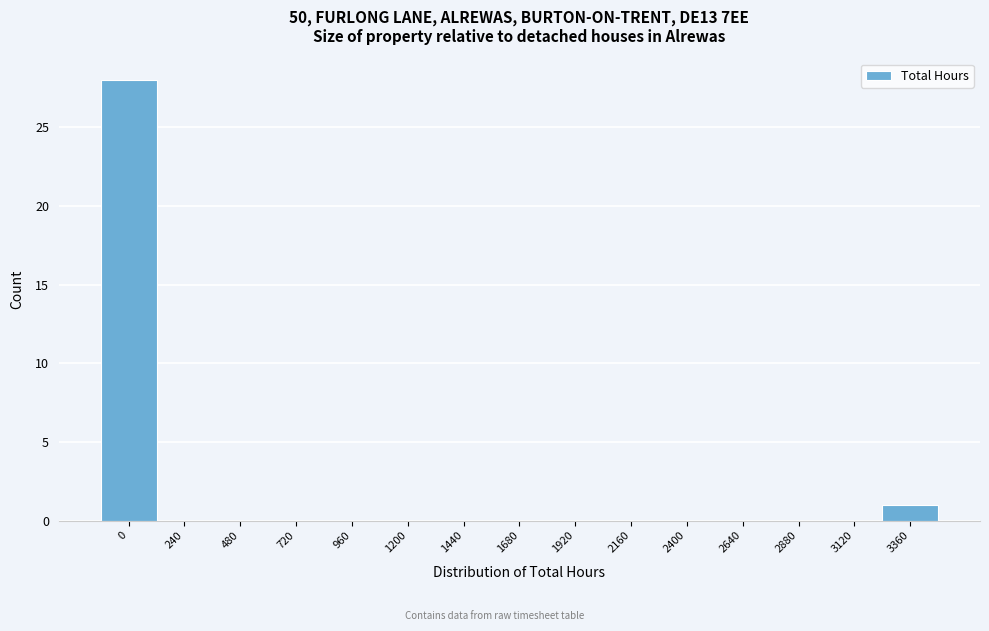

Reading left to right, transcribe all the data shown in this chart.

0=28	240=0	480=0	720=0	960=0	1200=0	1440=0	1680=0	1920=0	2160=0	2400=0	2640=0	2880=0	3120=0	3360=1